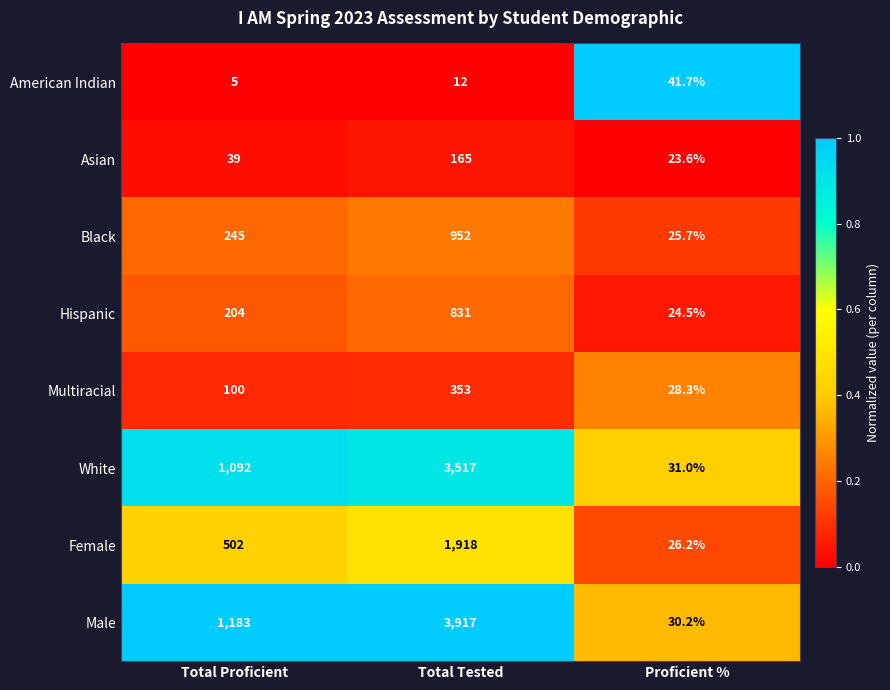

Reading left to right, what are all the values shown in this chart?

American Indian: Total Proficient=5.0	Total Tested=12.0	Proficient %=41.7
Asian: Total Proficient=39.0	Total Tested=165.0	Proficient %=23.6
Black: Total Proficient=245.0	Total Tested=952.0	Proficient %=25.7
Hispanic: Total Proficient=204.0	Total Tested=831.0	Proficient %=24.5
Multiracial: Total Proficient=100.0	Total Tested=353.0	Proficient %=28.3
White: Total Proficient=1092.0	Total Tested=3517.0	Proficient %=31.0
Female: Total Proficient=502.0	Total Tested=1918.0	Proficient %=26.2
Male: Total Proficient=1183.0	Total Tested=3917.0	Proficient %=30.2